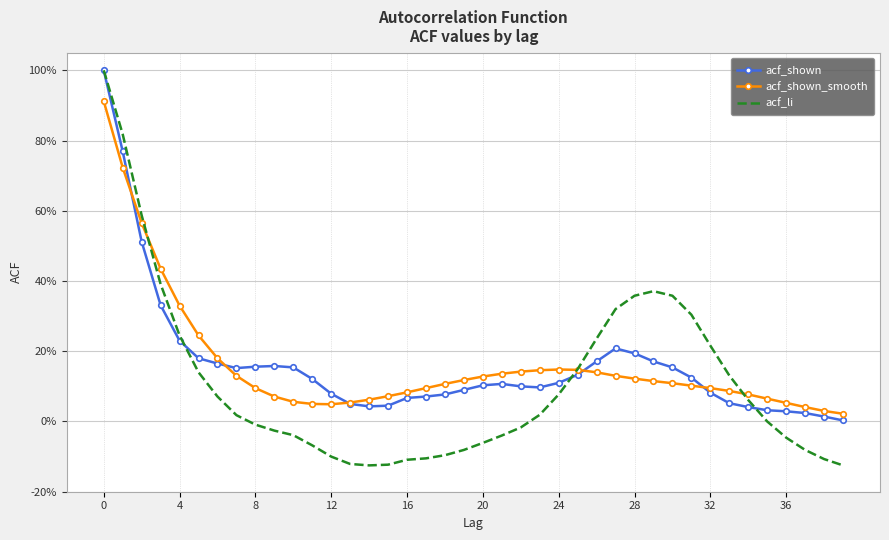

Reading left to right, what are all the values shown in this chart?

acf_shown: 1.0	0.8	0.5	0.3	0.2	0.2	0.2	0.2	0.2	0.2	0.2	0.1	0.1	0.1	0.0	0.0	0.1	0.1	0.1	0.1	0.1	0.1	0.1	0.1	0.1	0.1	0.2	0.2	0.2	0.2	0.2	0.1	0.1	0.1	0.0	0.0	0.0	0.0	0.0	0.0
acf_shown_smooth: 0.9	0.7	0.6	0.4	0.3	0.2	0.2	0.1	0.1	0.1	0.1	0.1	0.0	0.1	0.1	0.1	0.1	0.1	0.1	0.1	0.1	0.1	0.1	0.1	0.1	0.1	0.1	0.1	0.1	0.1	0.1	0.1	0.1	0.1	0.1	0.1	0.1	0.0	0.0	0.0
acf_li: 1.0	0.8	0.6	0.4	0.2	0.1	0.1	0.0	-0.0	-0.0	-0.0	-0.1	-0.1	-0.1	-0.1	-0.1	-0.1	-0.1	-0.1	-0.1	-0.1	-0.0	-0.0	0.0	0.1	0.1	0.2	0.3	0.4	0.4	0.4	0.3	0.2	0.1	0.1	-0.0	-0.0	-0.1	-0.1	-0.1